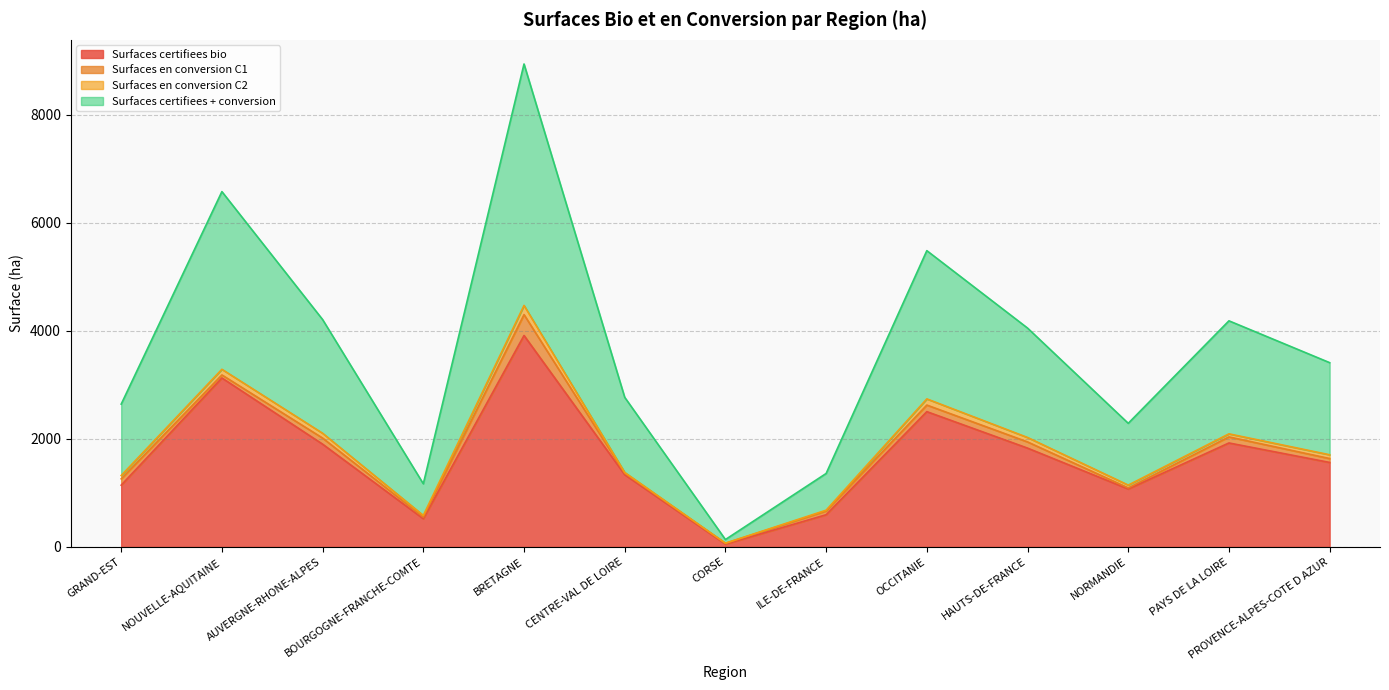

Which has a higher value, PAYS DE LA LOIRE or NOUVELLE-AQUITAINE?

NOUVELLE-AQUITAINE